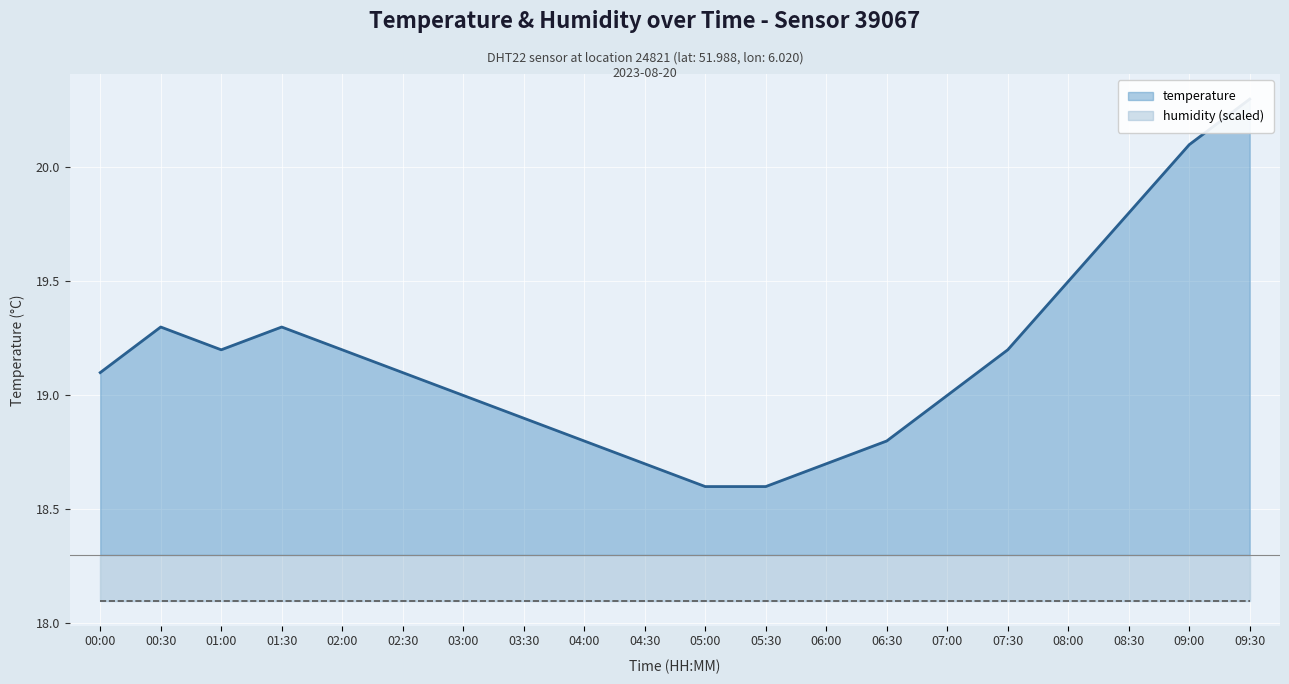

What is the difference between the maximum and second lowest values?

1.7